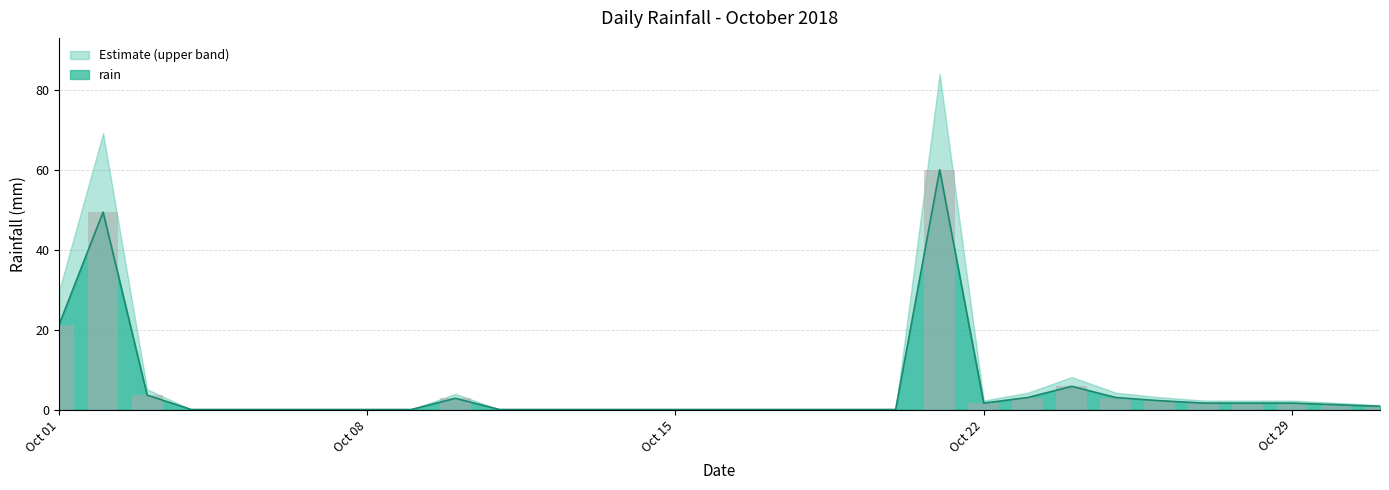

Reading left to right, transcribe all the data shown in this chart.

21.2	49.4	3.6	0.0	0.0	0.0	0.0	0.0	0.0	2.8	0.0	0.0	0.0	0.0	0.0	0.0	0.0	0.0	0.0	0.0	60.0	1.6	3.0	5.8	3.0	2.2	1.6	1.6	1.6	1.2	0.8